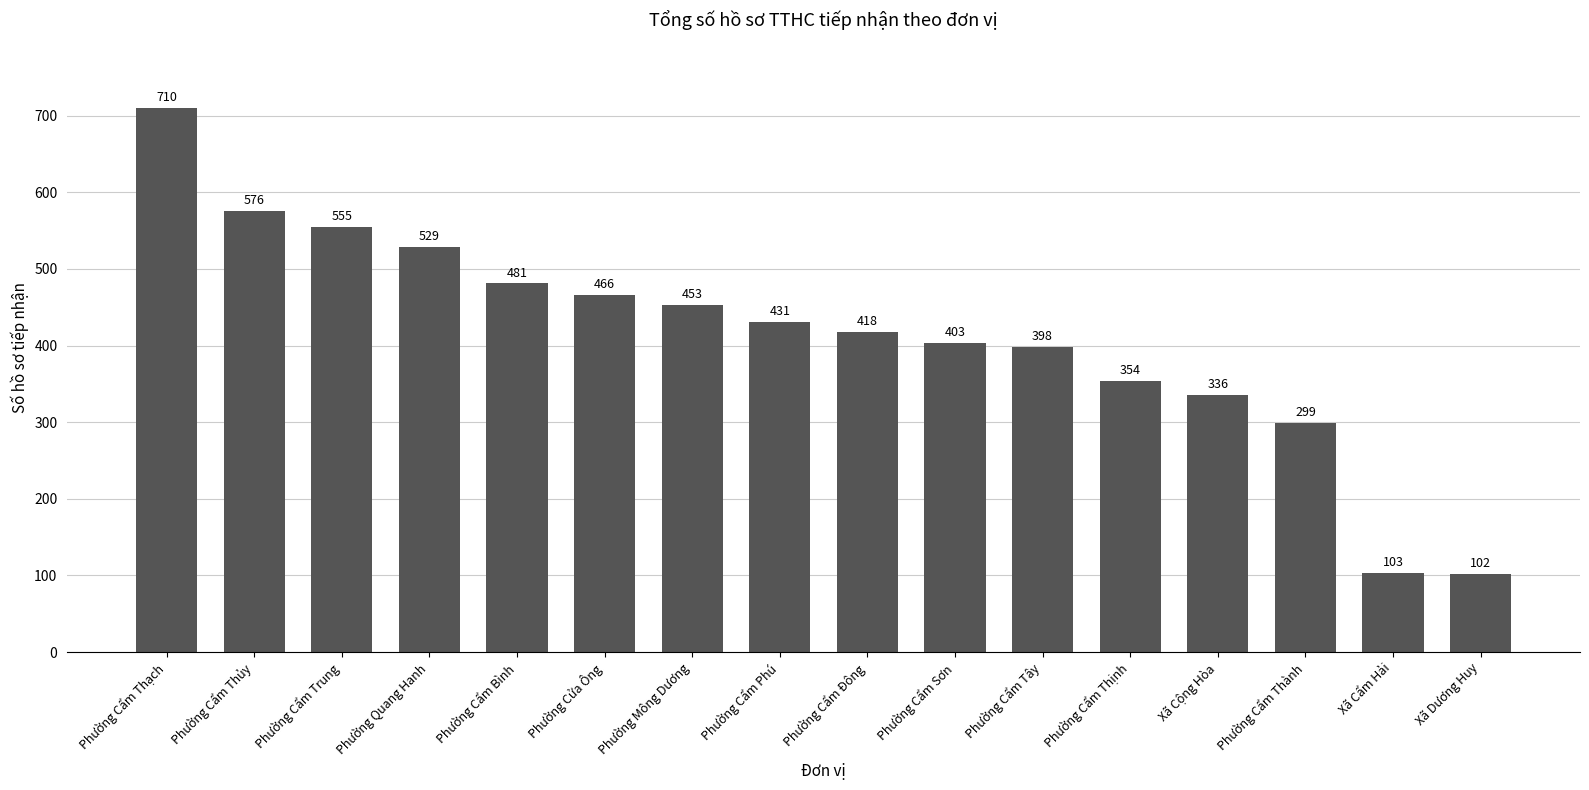

What is the greatest value displayed?

710